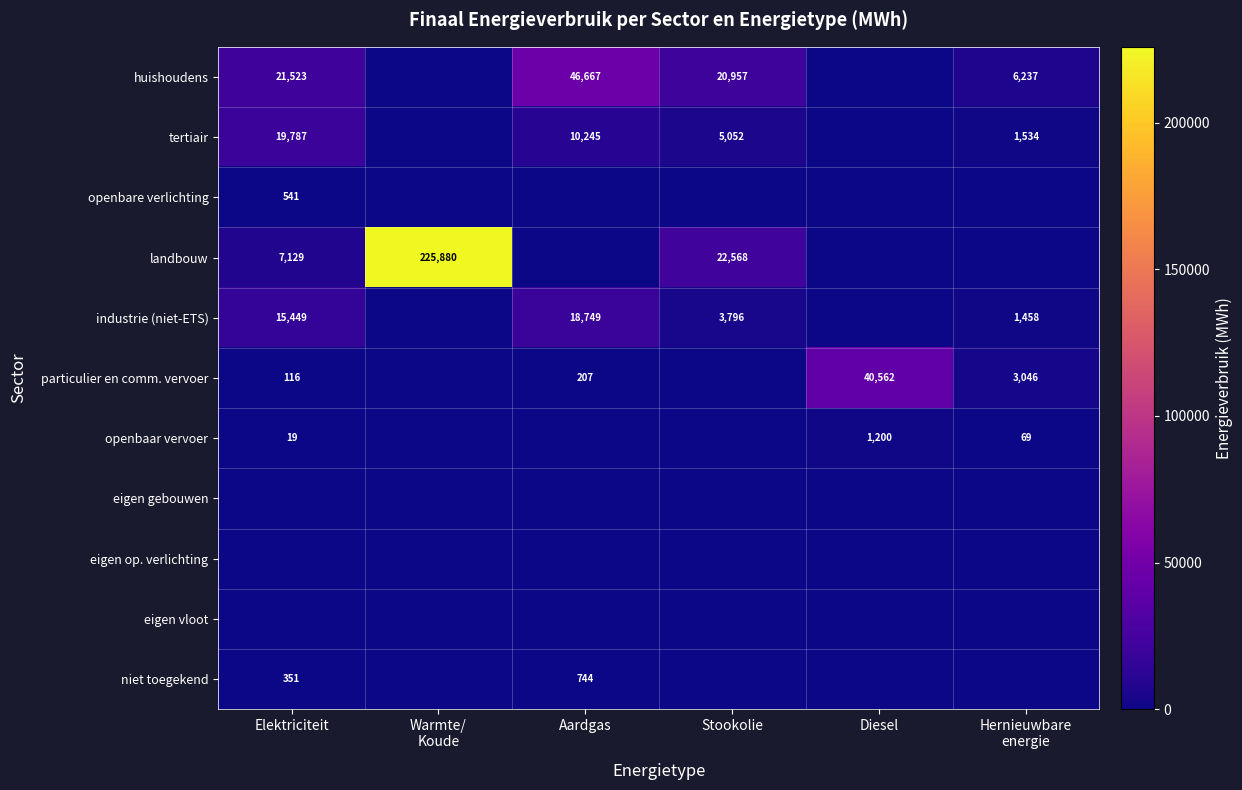

The value of tertiair at Aardgas is 6208. True or false?

False